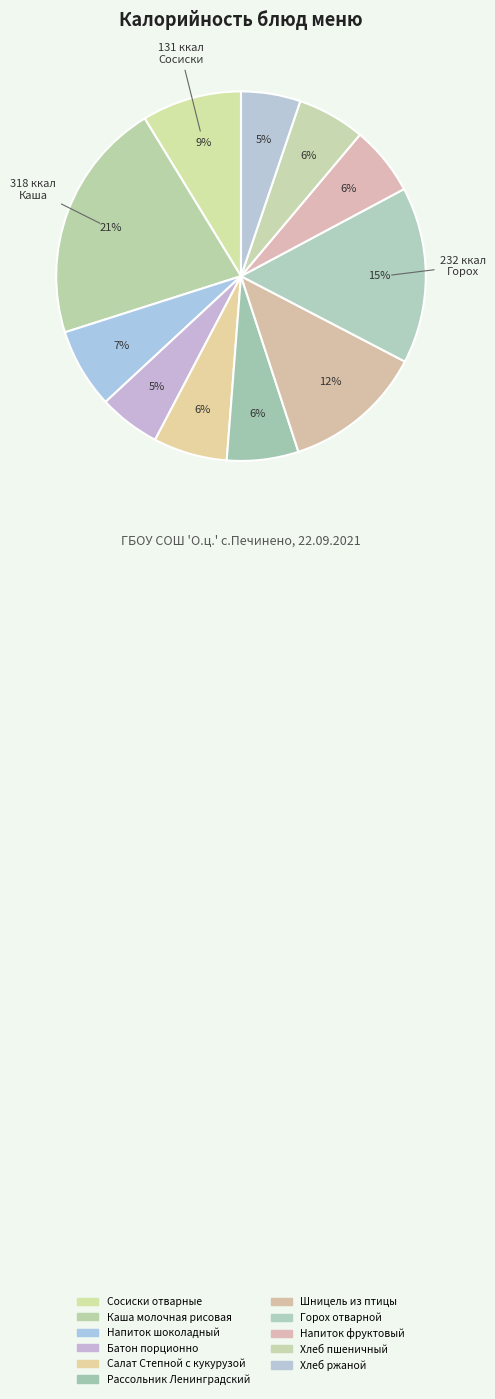

How many slices are in this pie chart?

11